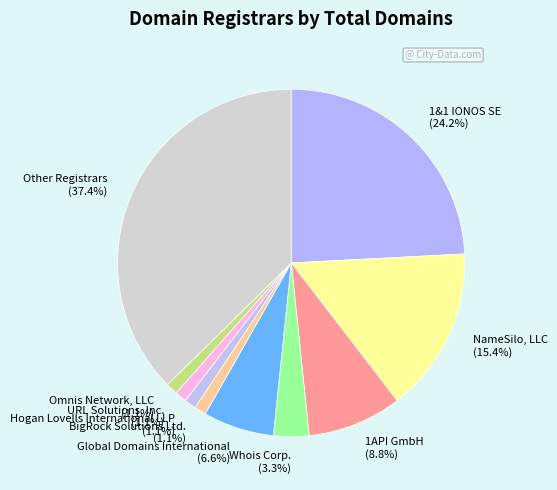

To the nearest percent, what is the difference between the Global Domains International and 1&1 IONOS SE slice percentages?

18%